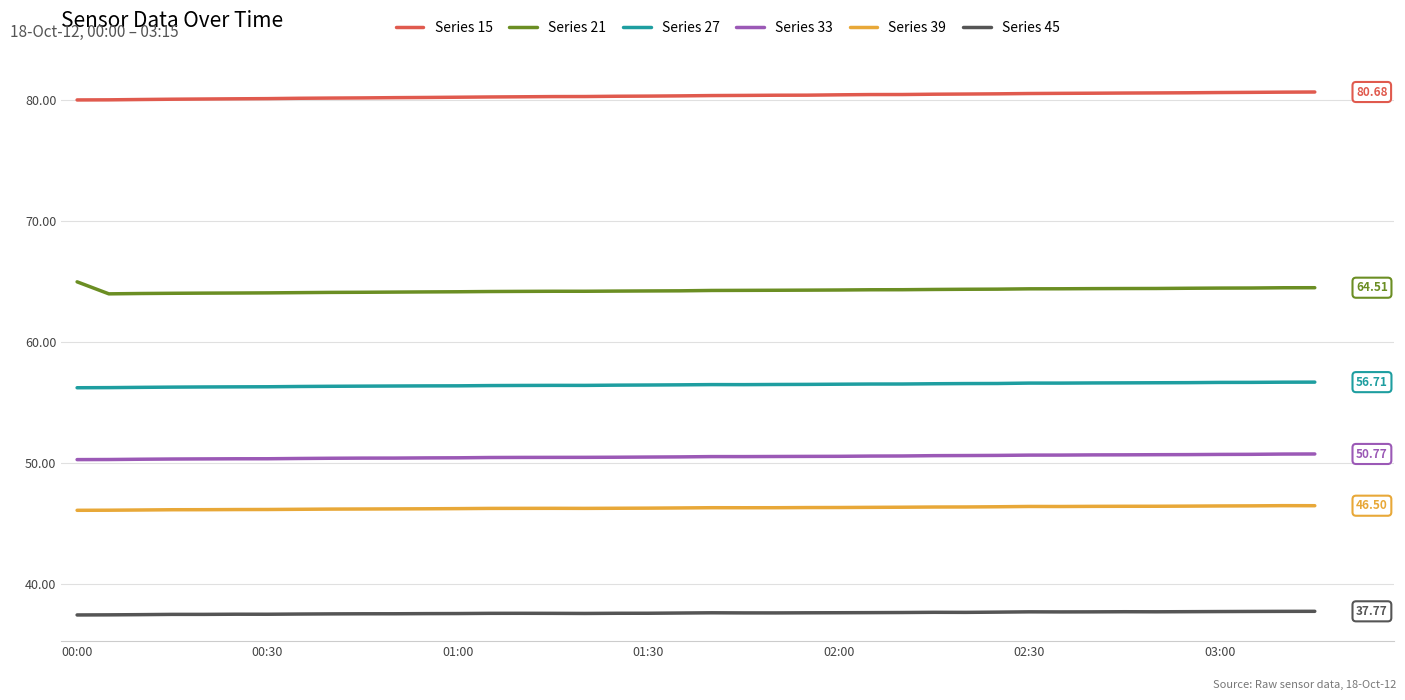

Rank the series by their maximum value, from lowest to highest.

Series 45, Series 39, Series 33, Series 27, Series 21, Series 15